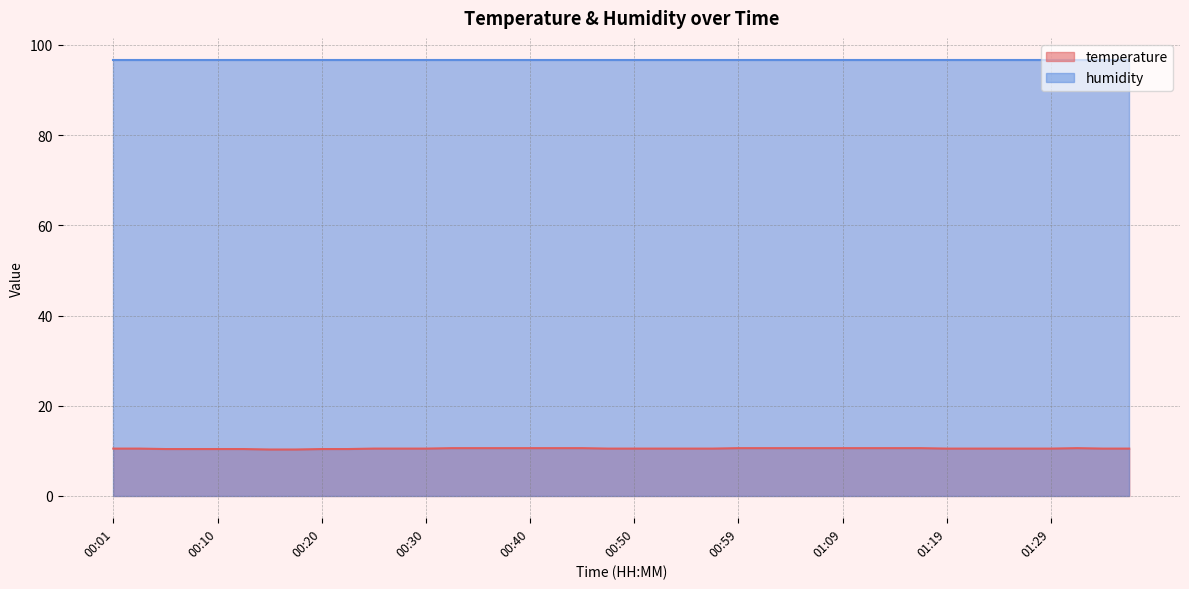

What position from the left is 01:12?

30